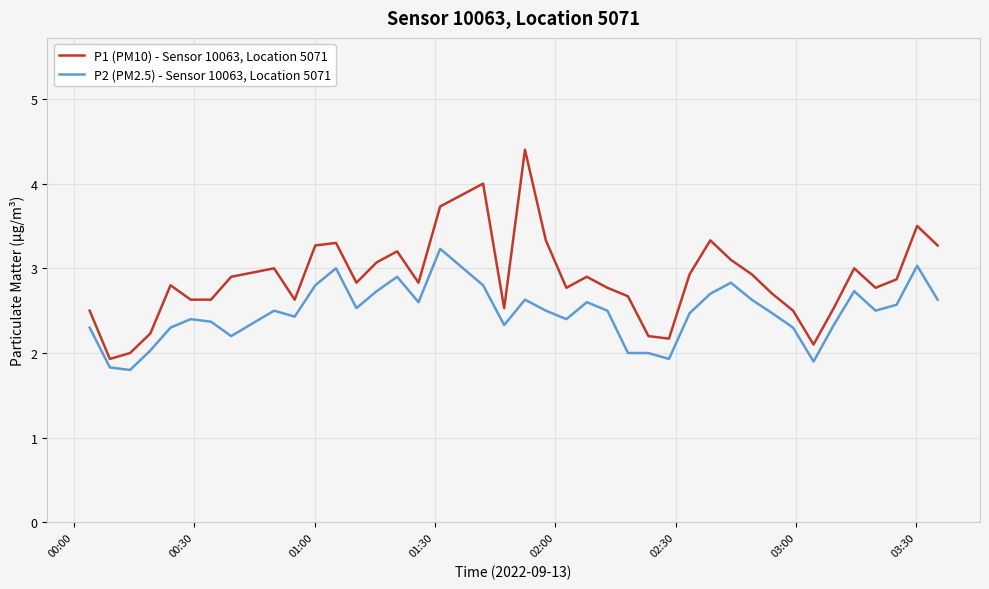

Which series has the largest total across all categories?

P1 (PM10) - Sensor 10063, Location 5071